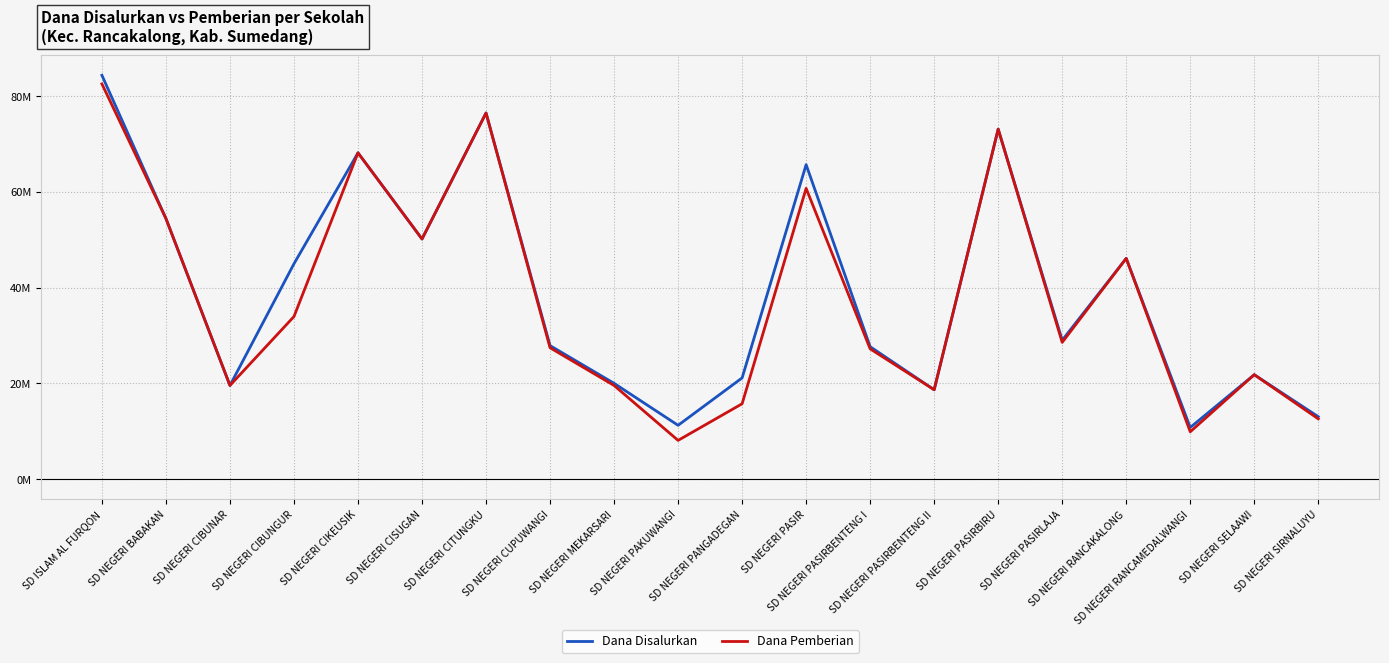

At which label does Dana Disalurkan first exceed 29025000?

SD ISLAM AL FURQON